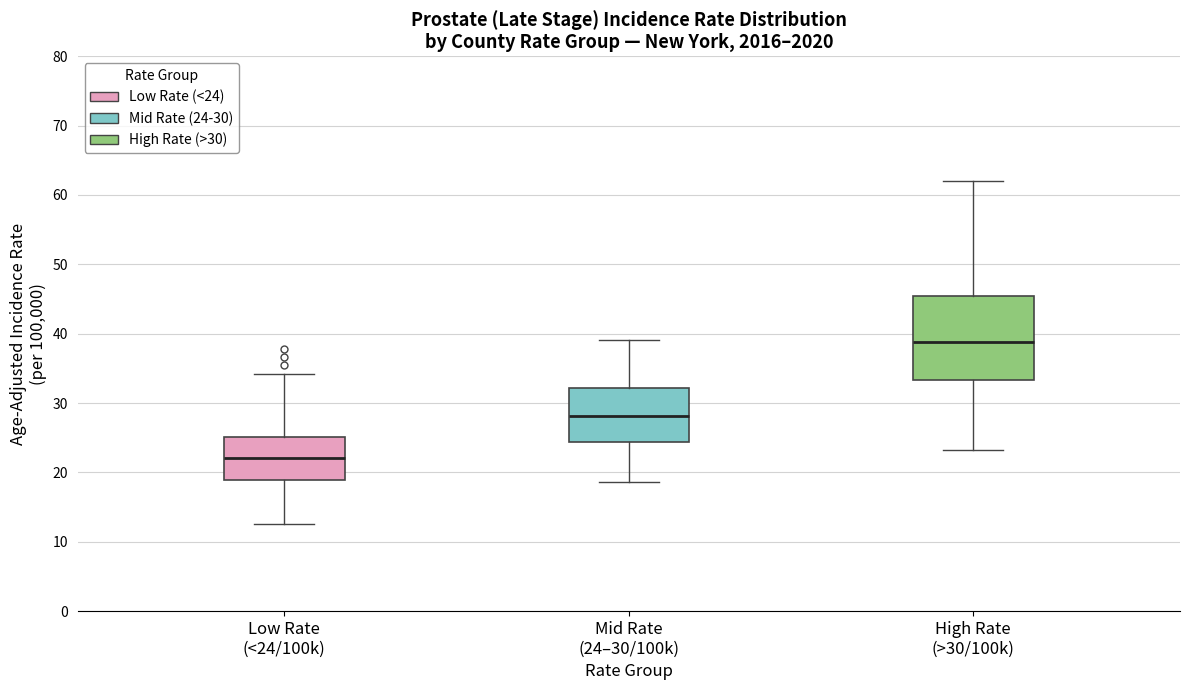

Reading left to right, read every box against the y-axis: the position of its median line, the range the box covers, and the ends of its whiskers. The values are not printed on the chart, so give them approximately, as read against the axis.

Low Rate (<24/100k): median 22, box 19 to 25, whiskers 13 to 34
Mid Rate (24–30/100k): median 28, box 24 to 32, whiskers 19 to 39
High Rate (>30/100k): median 39, box 33 to 46, whiskers 23 to 62